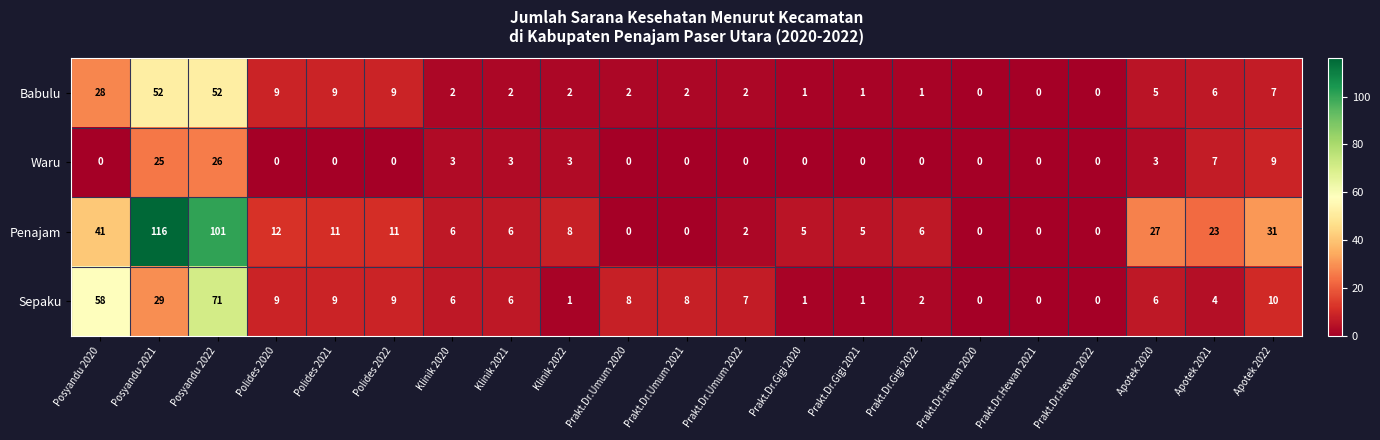

What is the difference between the maximum and minimum values in the Penajam series?

116